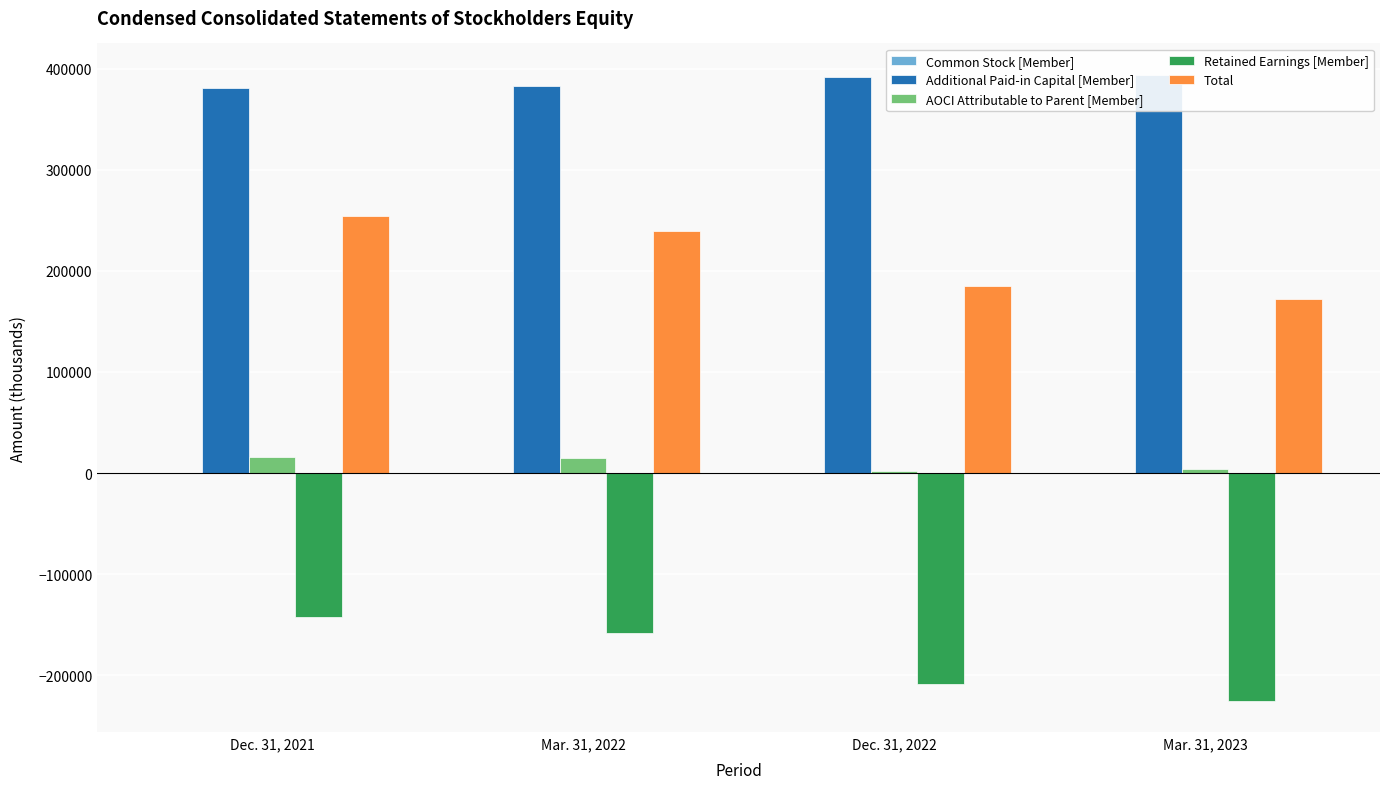

What is the label of the 2nd bar from the left?

Mar. 31, 2022